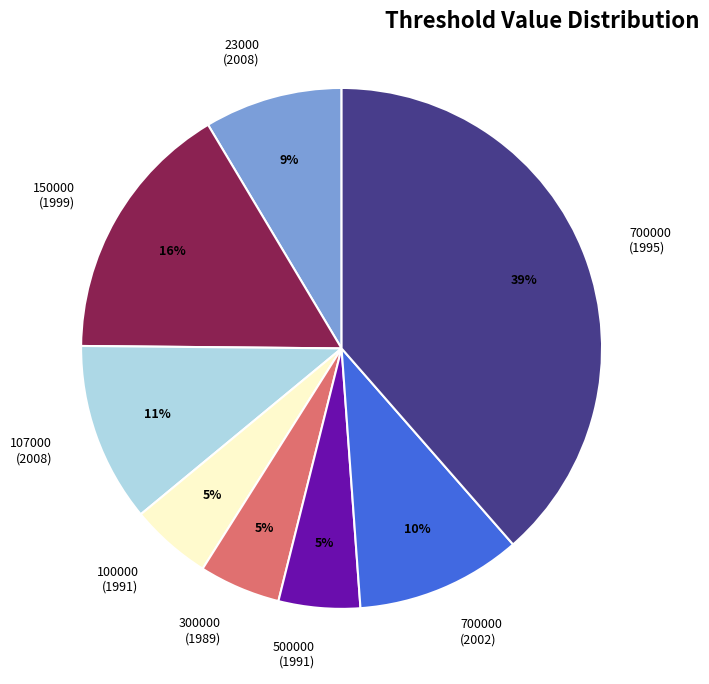

Is the sum of 107000 (2008) and 300000 (1989) greater than half?

No